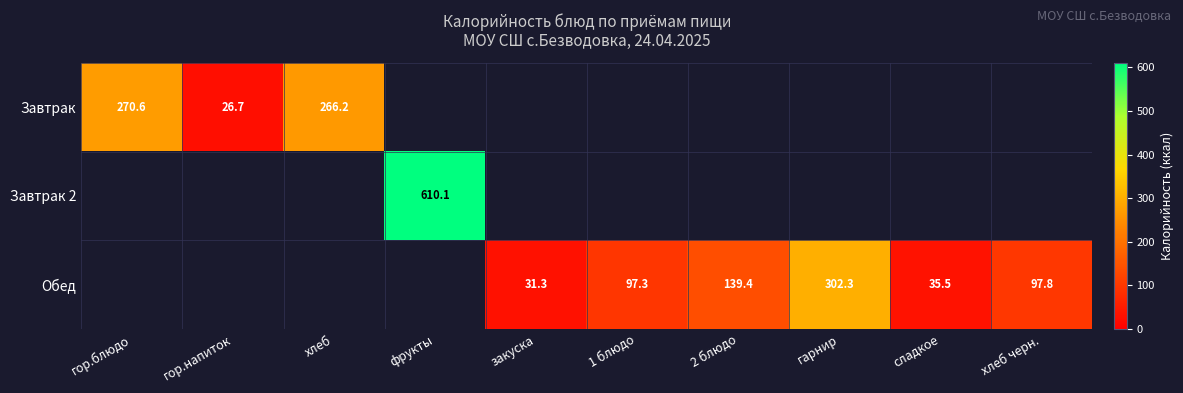

What is the greatest value displayed?

610.1